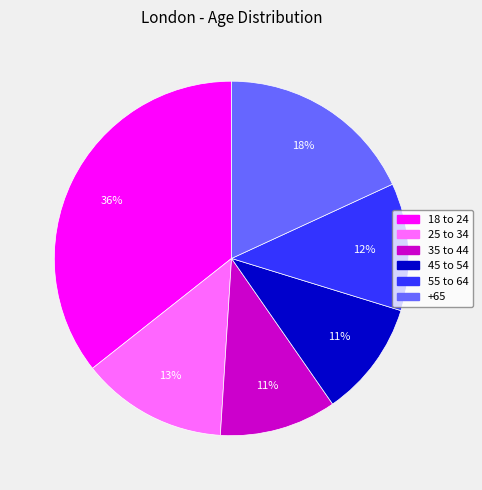

Between 25 to 34 and 55 to 64, which is larger?

25 to 34